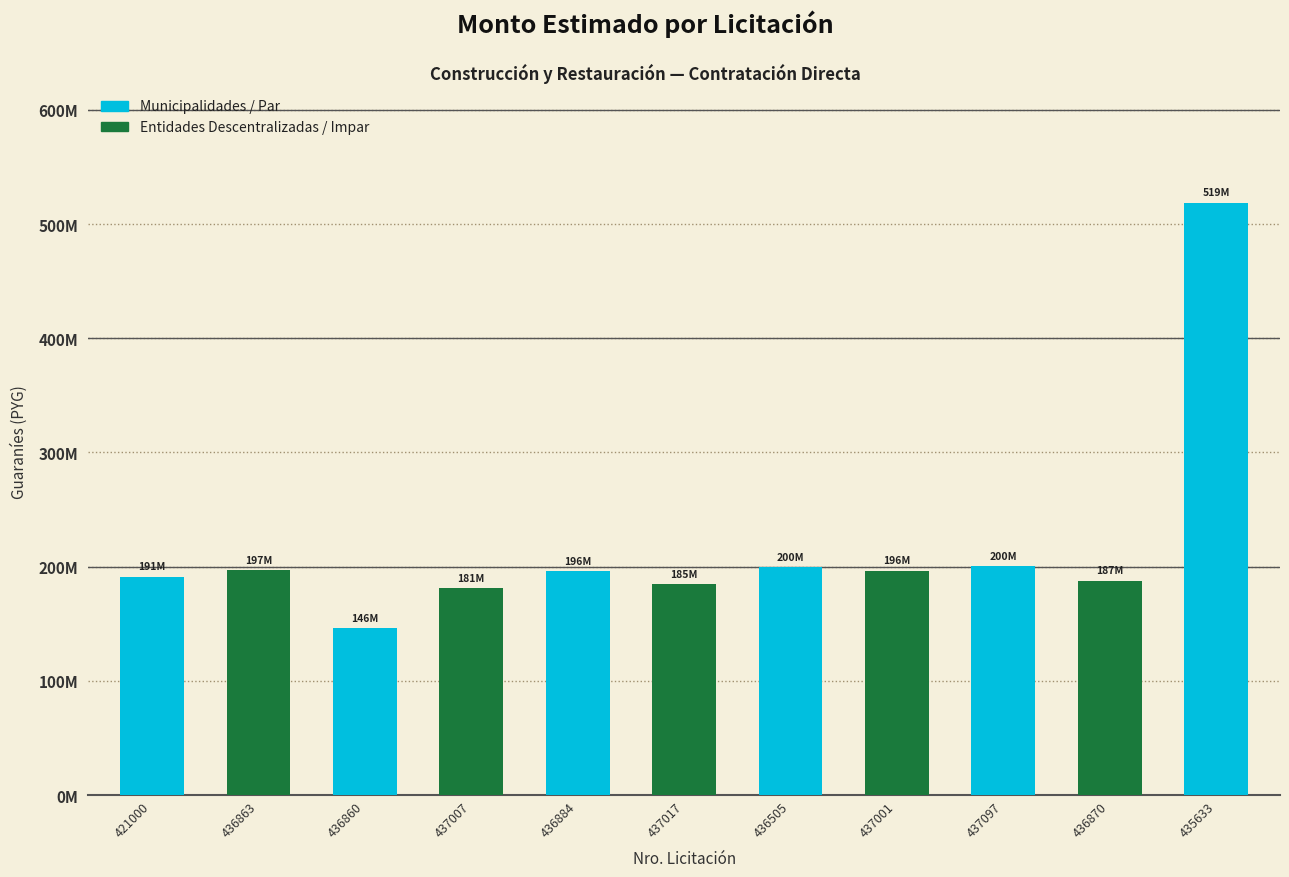

Does the chart contain any negative values?

No